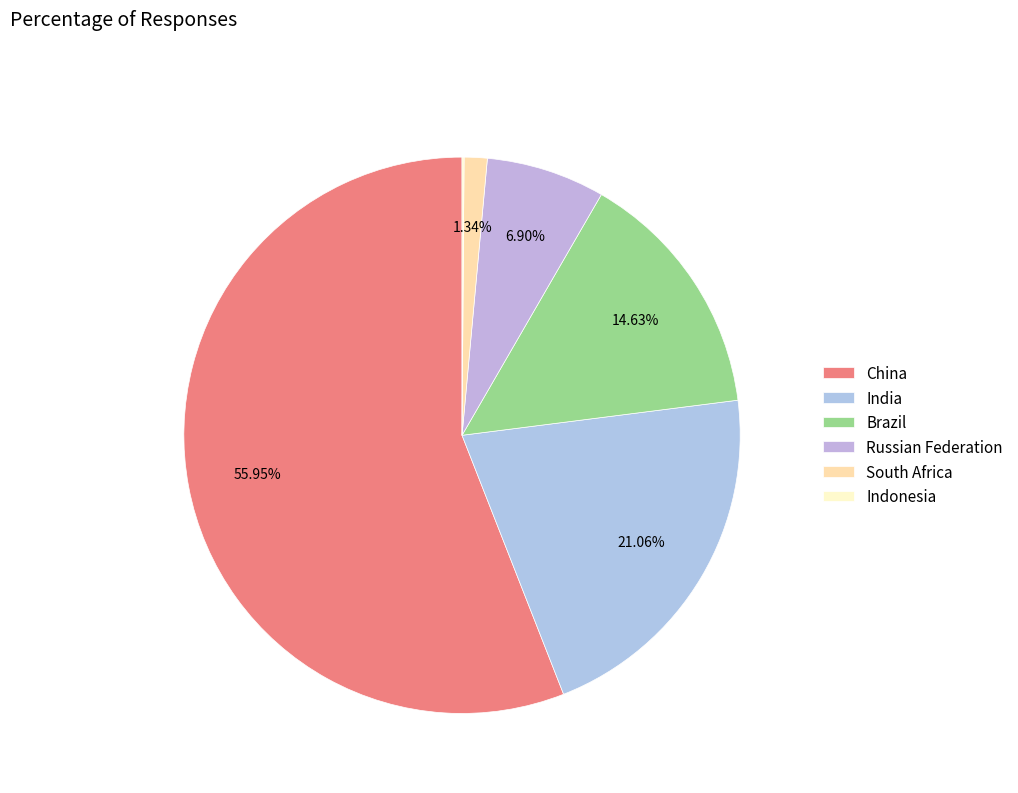

Which category has the smallest portion of the pie?

Indonesia